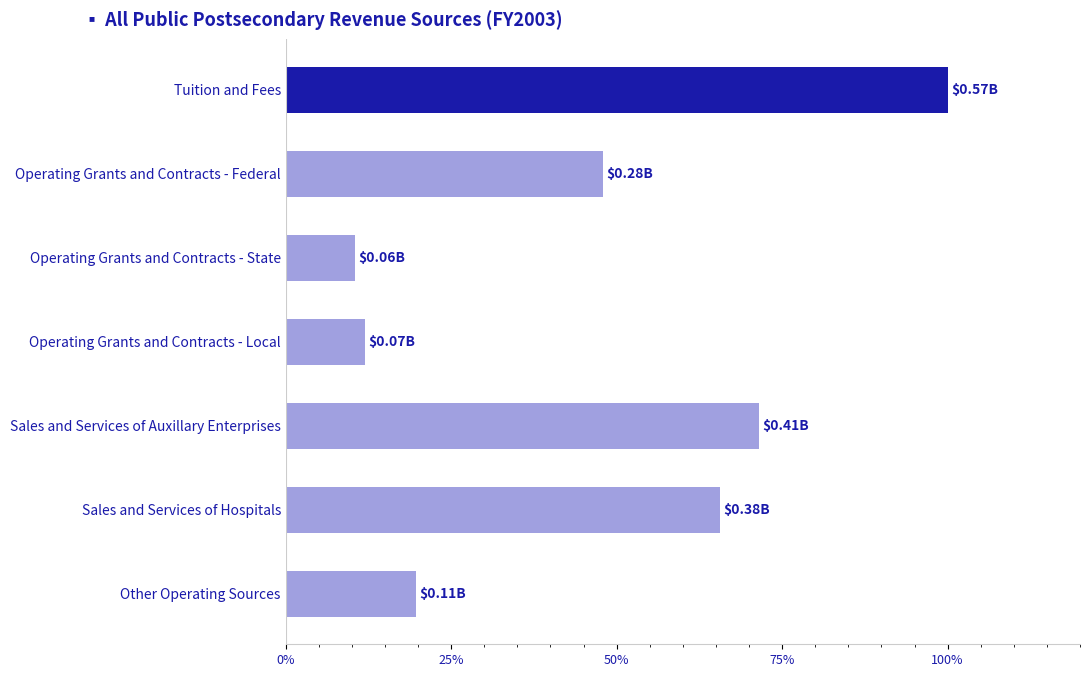

Where is the data nearest to the value 55?

Operating Grants and Contracts - Federal